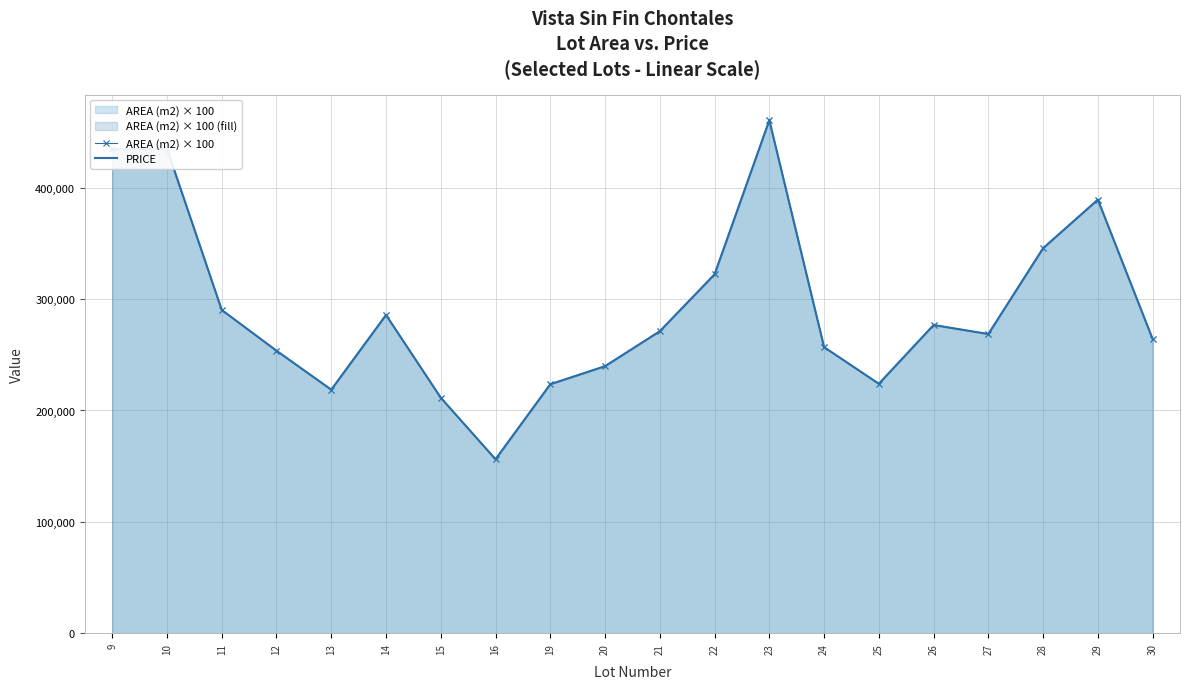

What is the value of the PRICE point at the 1st from the left?

434600